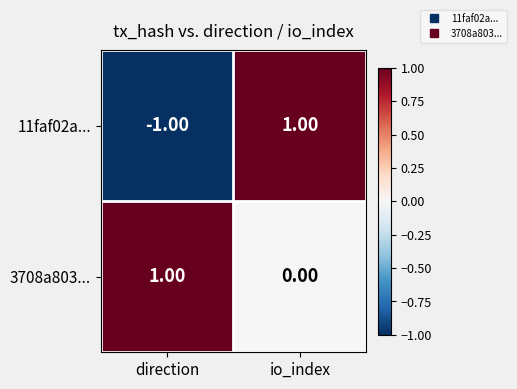

At which category does the chart reach its minimum across all series?

direction